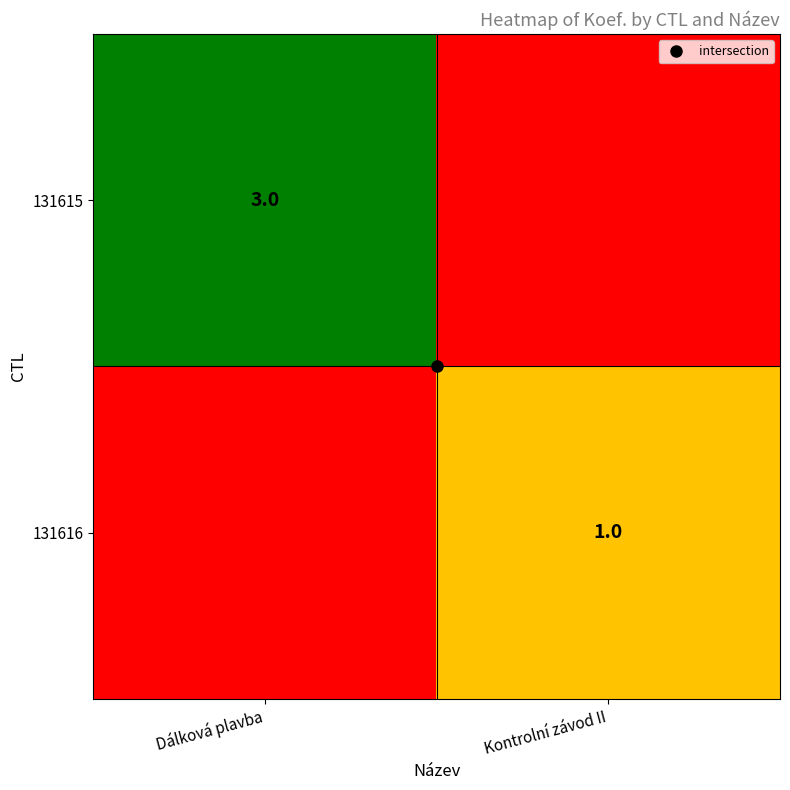

What is the spread (max minus min) of values at Dálková plavba?

3